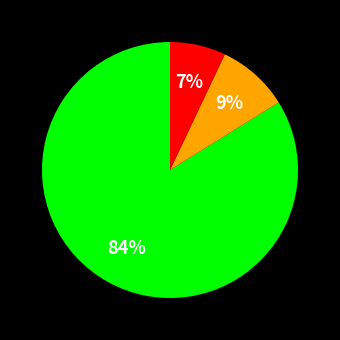

To the nearest percent, what is the average slice percentage?

33%